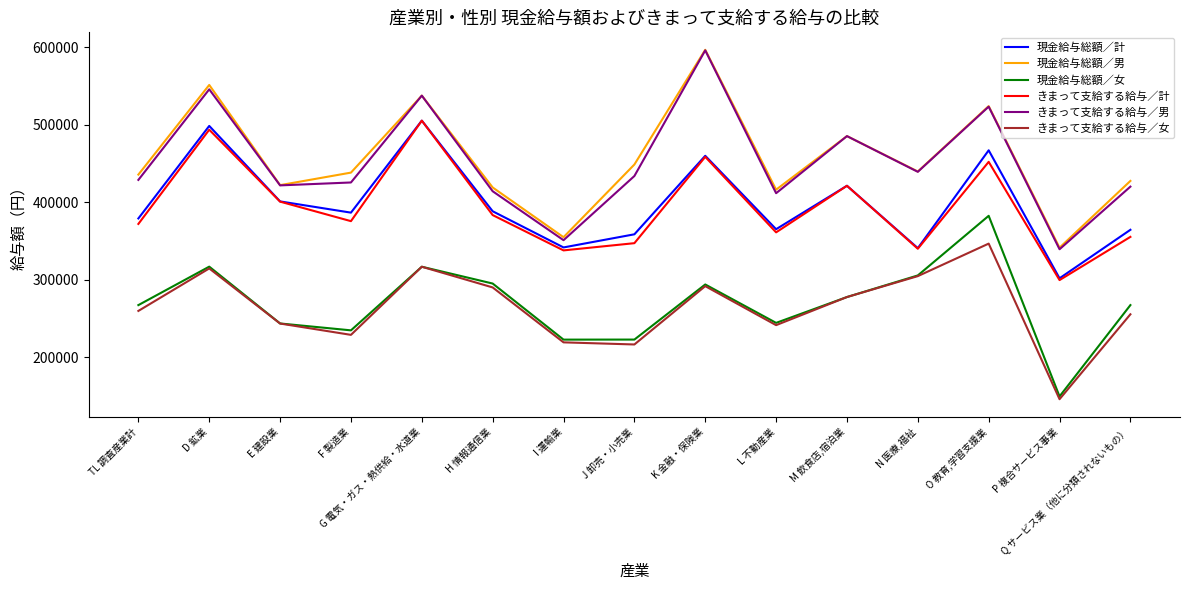

Where is the first local maximum for きまって支給する給与／男?

D 鉱業